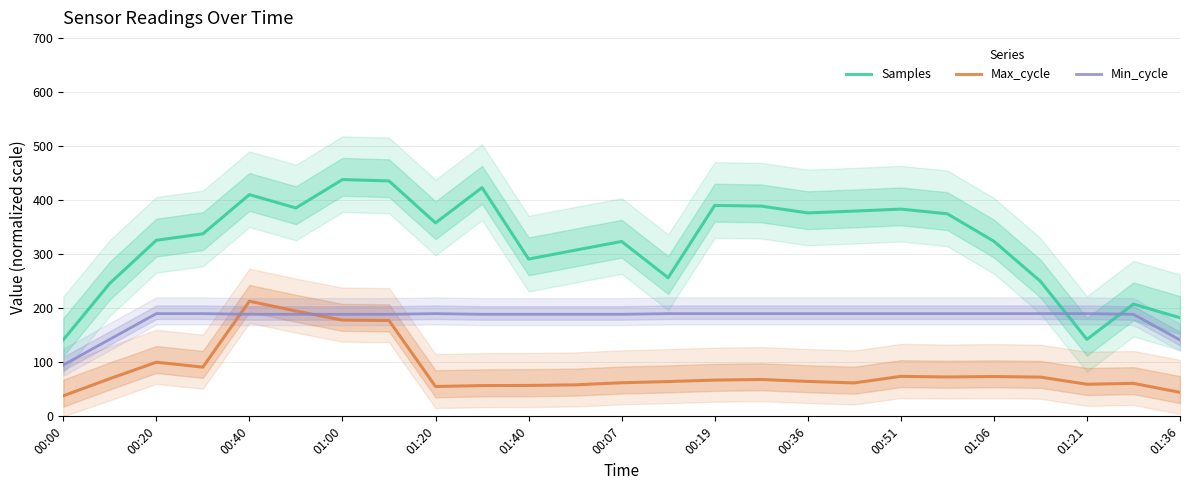

After their last crossing, which series has the higher values: Min_cycle or Max_cycle?

Min_cycle